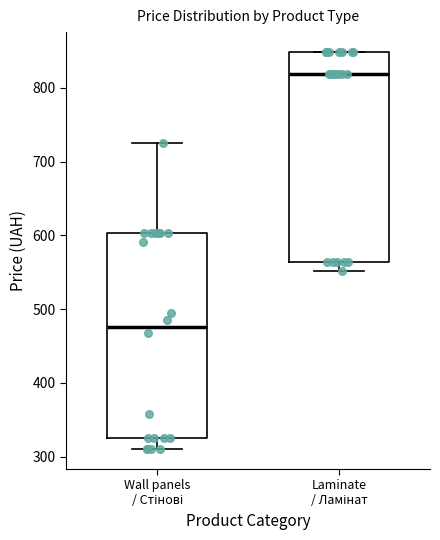

Which box's median line is the highest?

Laminate / Ламінат